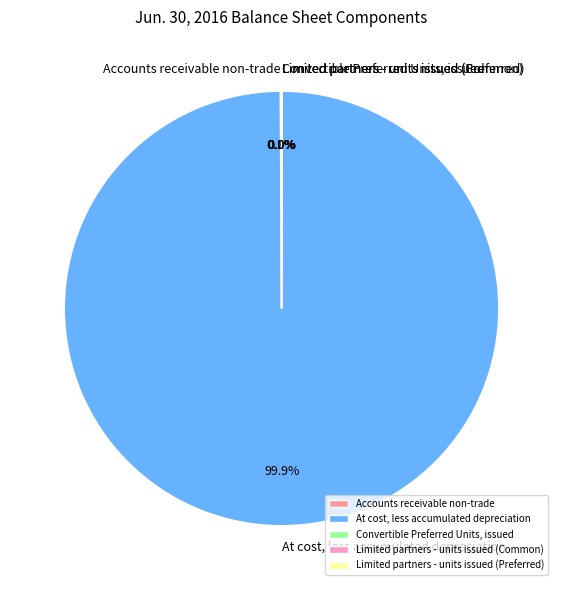

How much of the chart is everything except At cost, less accumulated depreciation?

0.1%